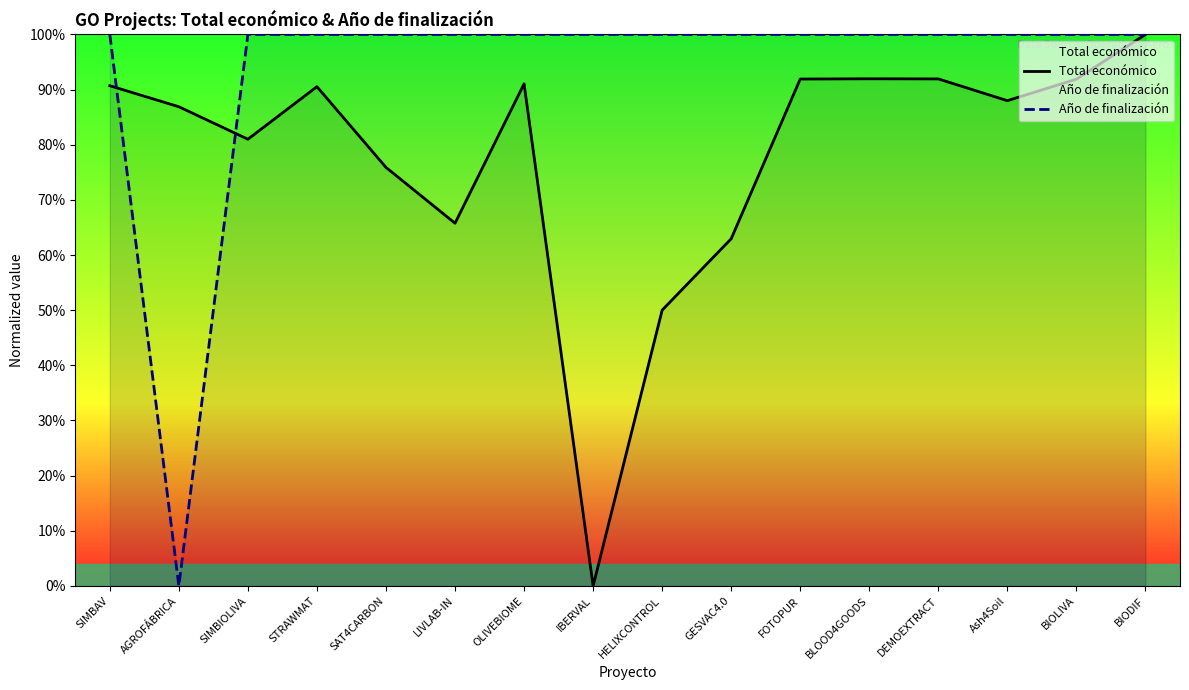

At which category is the sum across all series the highest?

BIODIF